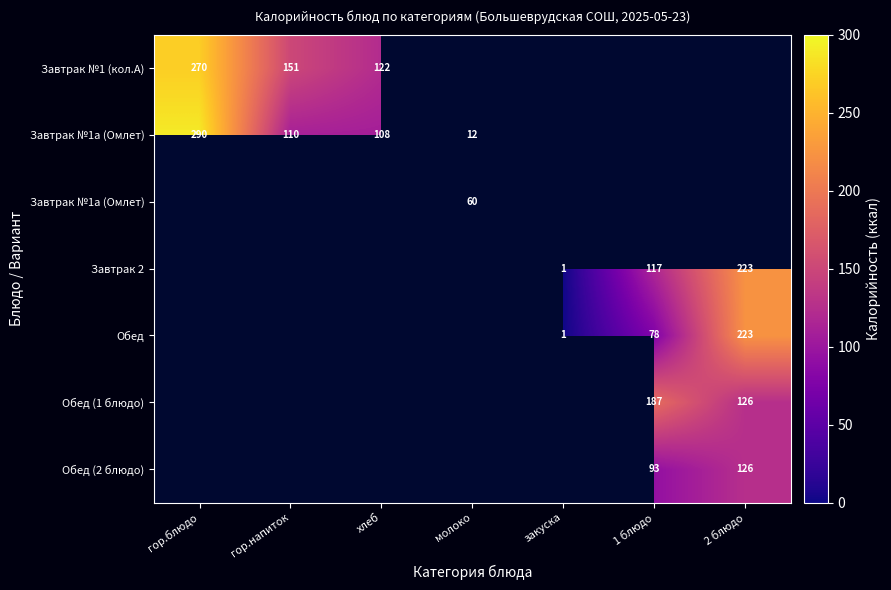

What is the difference between the highest and lowest values at хлеб?

14.0